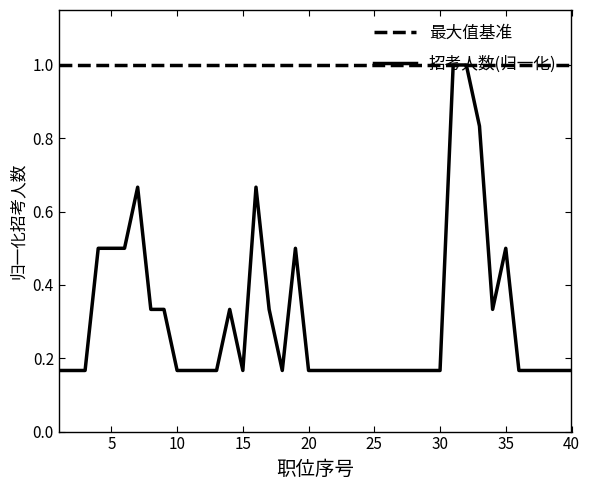

Which series has the largest total across all categories?

最大值基准